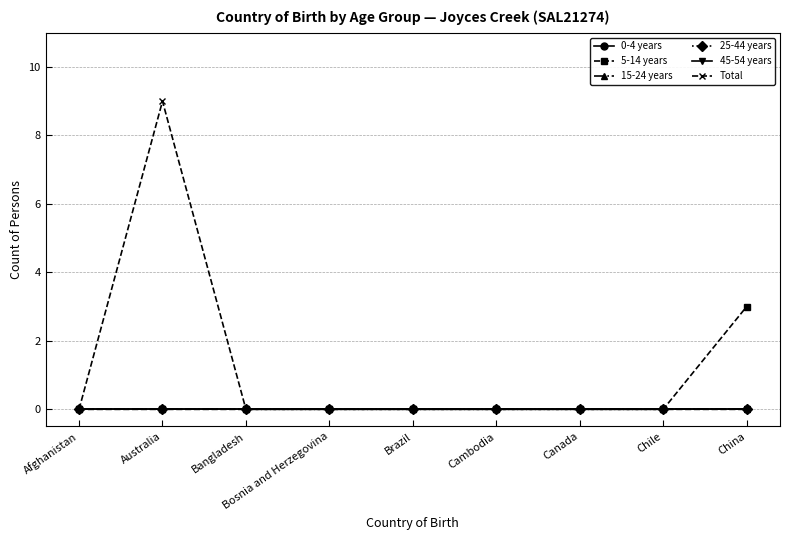

Reading left to right, list all the values displayed in this chart.

0-4 years: 0	0	0	0	0	0	0	0	0
5-14 years: 0	0	0	0	0	0	0	0	3
15-24 years: 0	0	0	0	0	0	0	0	0
25-44 years: 0	0	0	0	0	0	0	0	0
45-54 years: 0	0	0	0	0	0	0	0	0
Total: 0	9	0	0	0	0	0	0	0